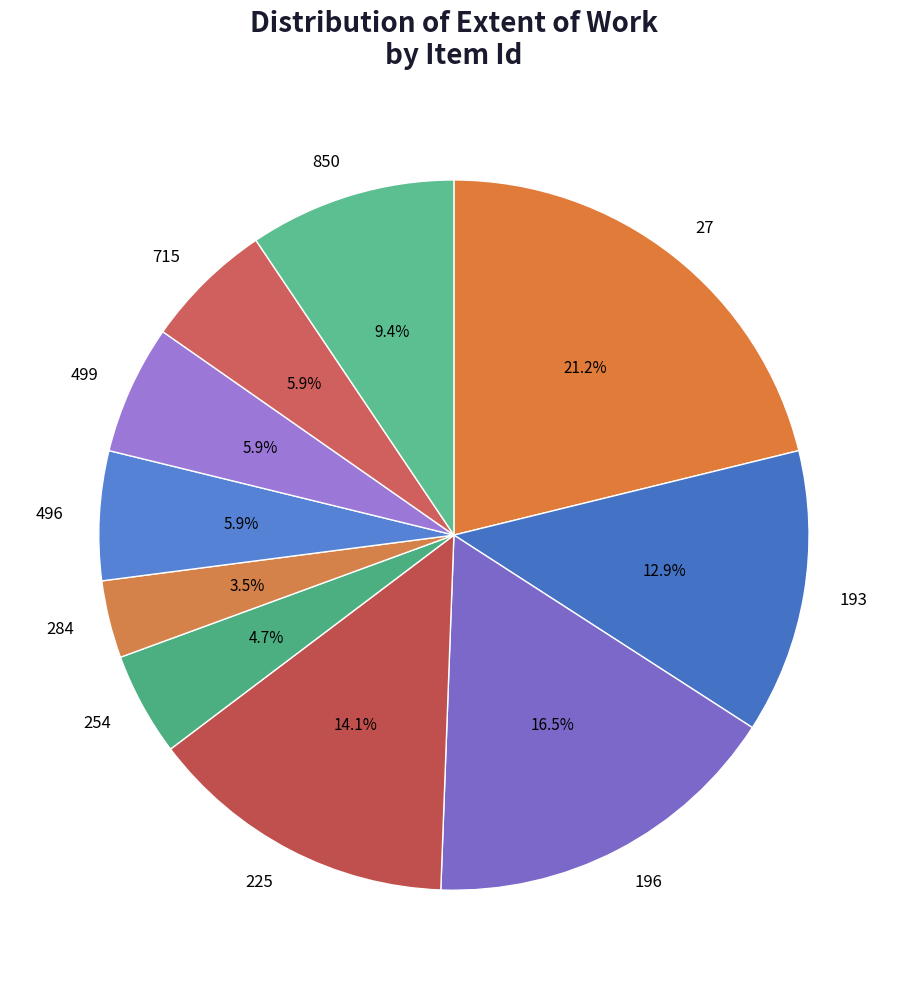

Is it true that 850 is 1% of the pie?

False